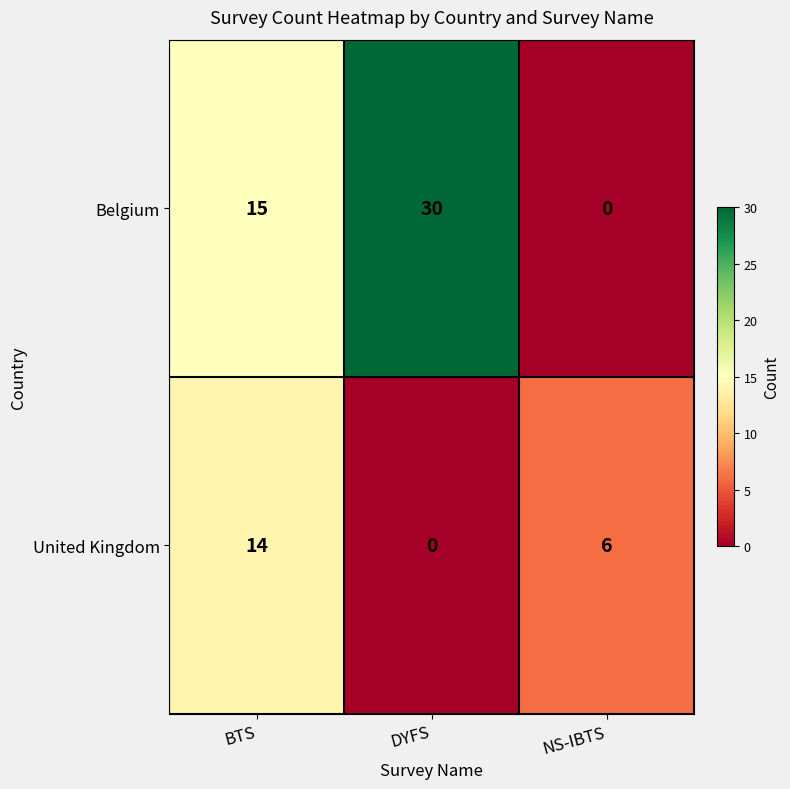

Where is Belgium nearest to the value 15?

BTS